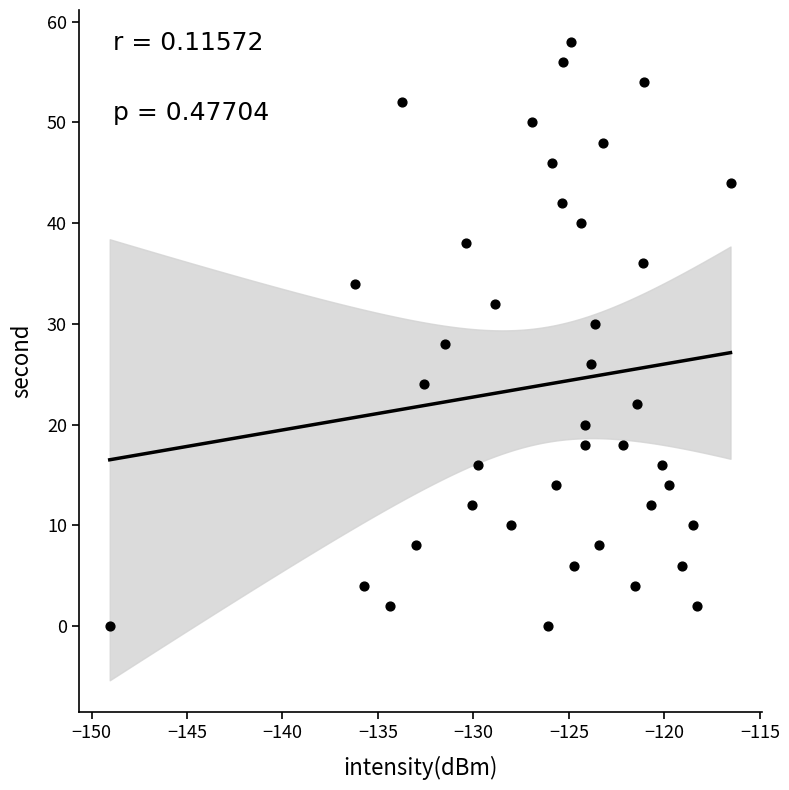

What is the range of Y values (max minus min)?

58